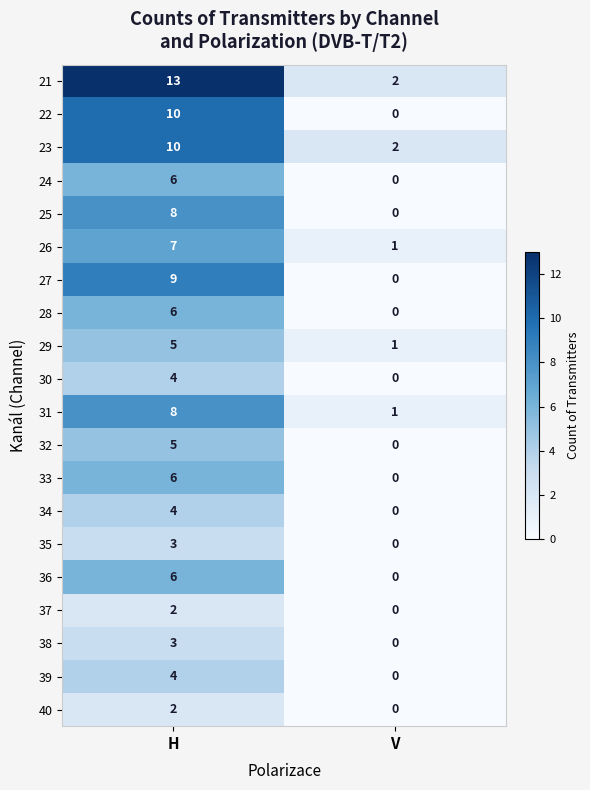

Count the number of data series in this chart.

20